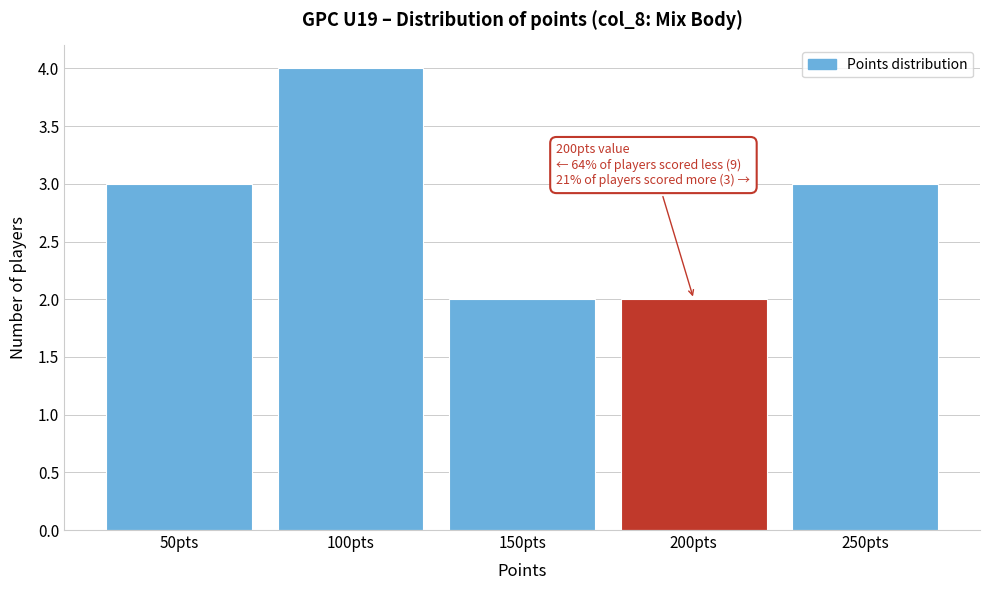

Which range on the x-axis has the tallest bar?

75 to 125